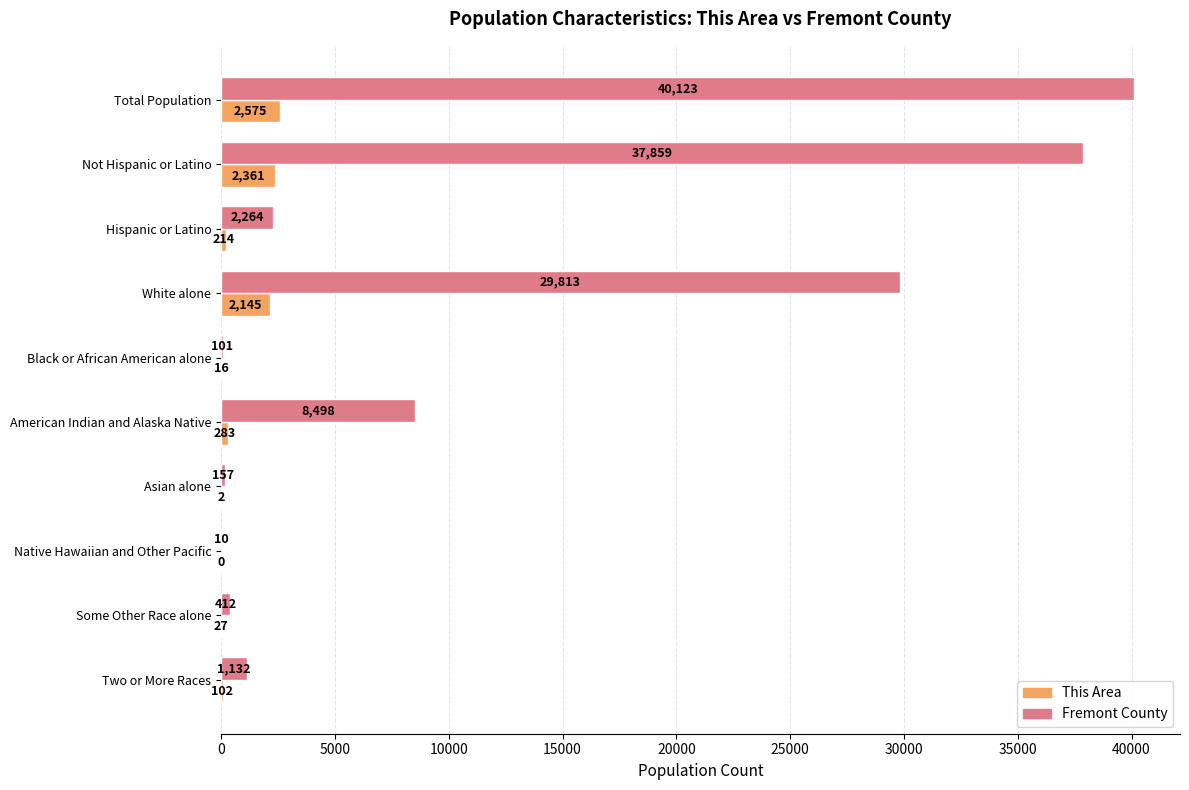

Which series has the largest total across all categories?

Fremont County